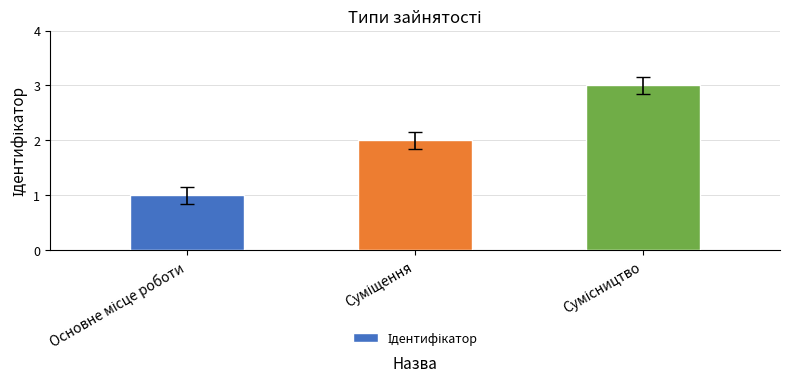

What is the maximum value shown in the chart?

3